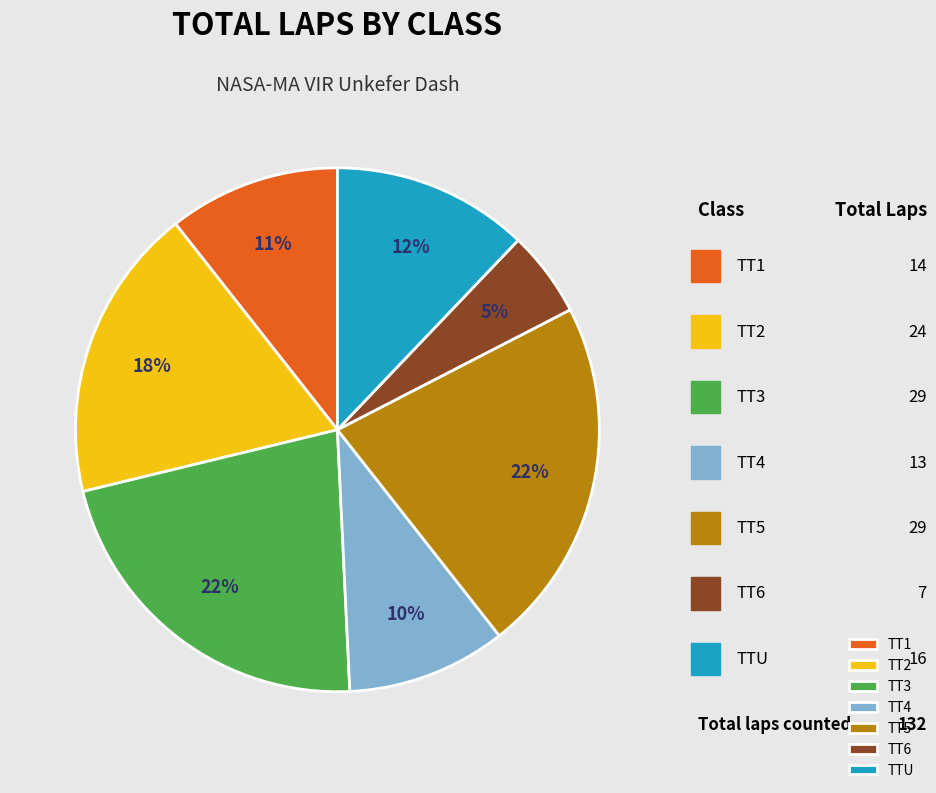

Which slice is the largest?

TT3 (Michael Fitzpatrick)